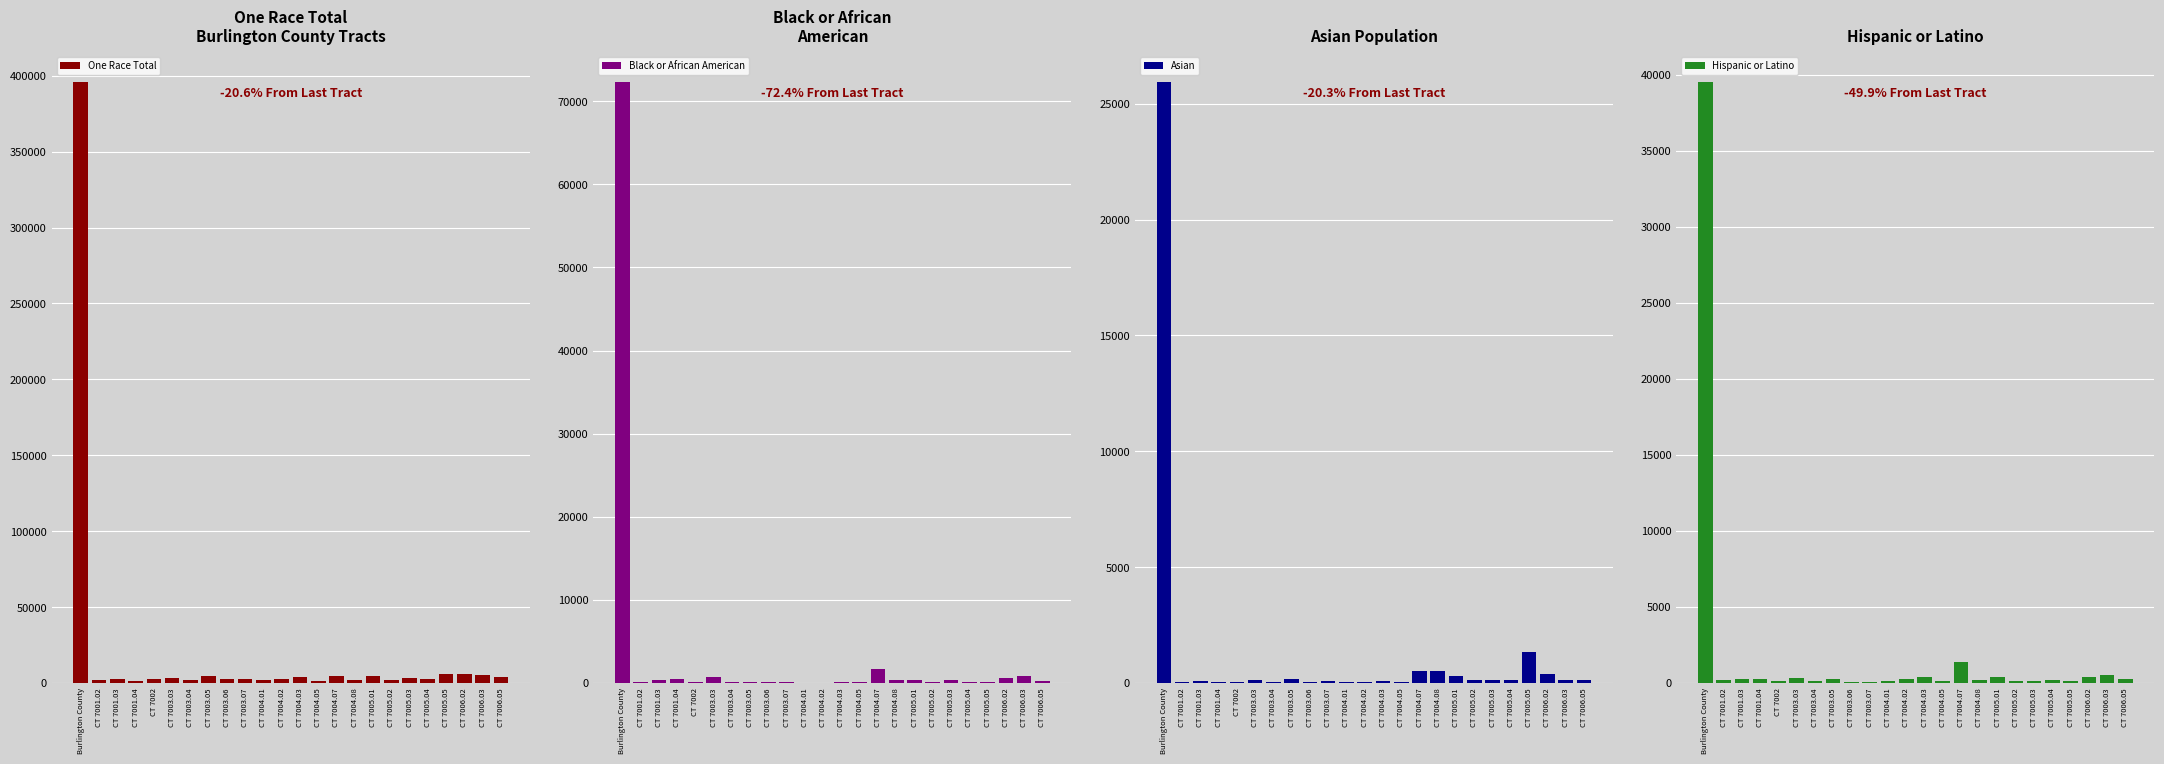

Between Burlington County and CT 7001.04, which series saw the biggest shift?

One Race Total